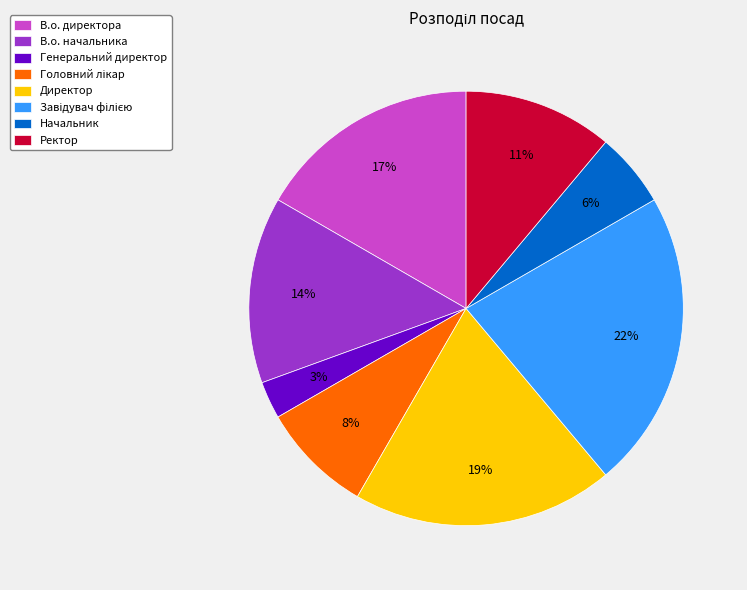

What is the smallest slice in the pie chart?

Генеральний директор